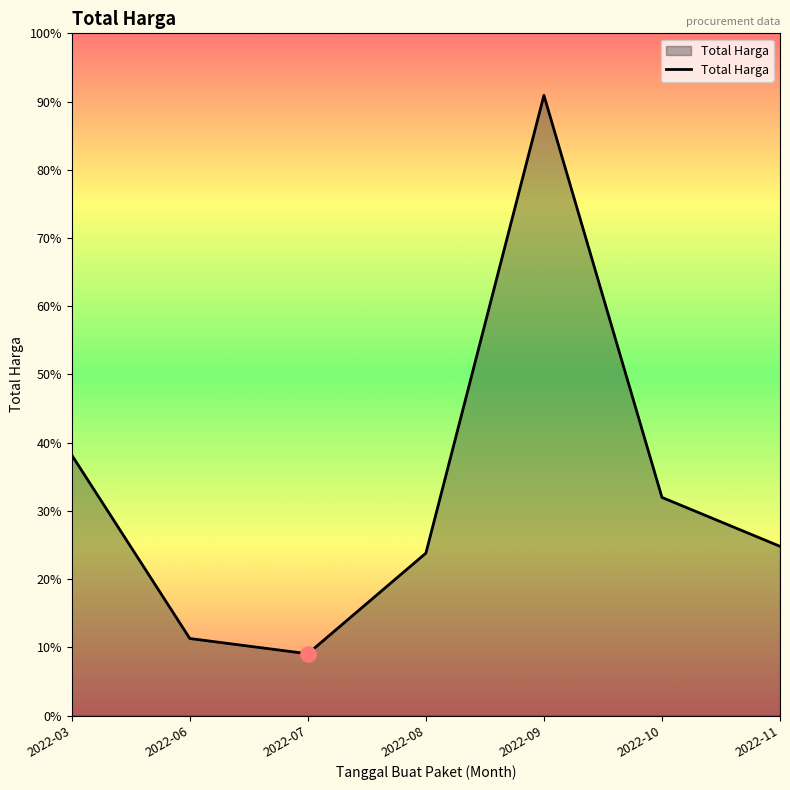

What is the change in value from 2022-06 to 2022-10?

+364971150